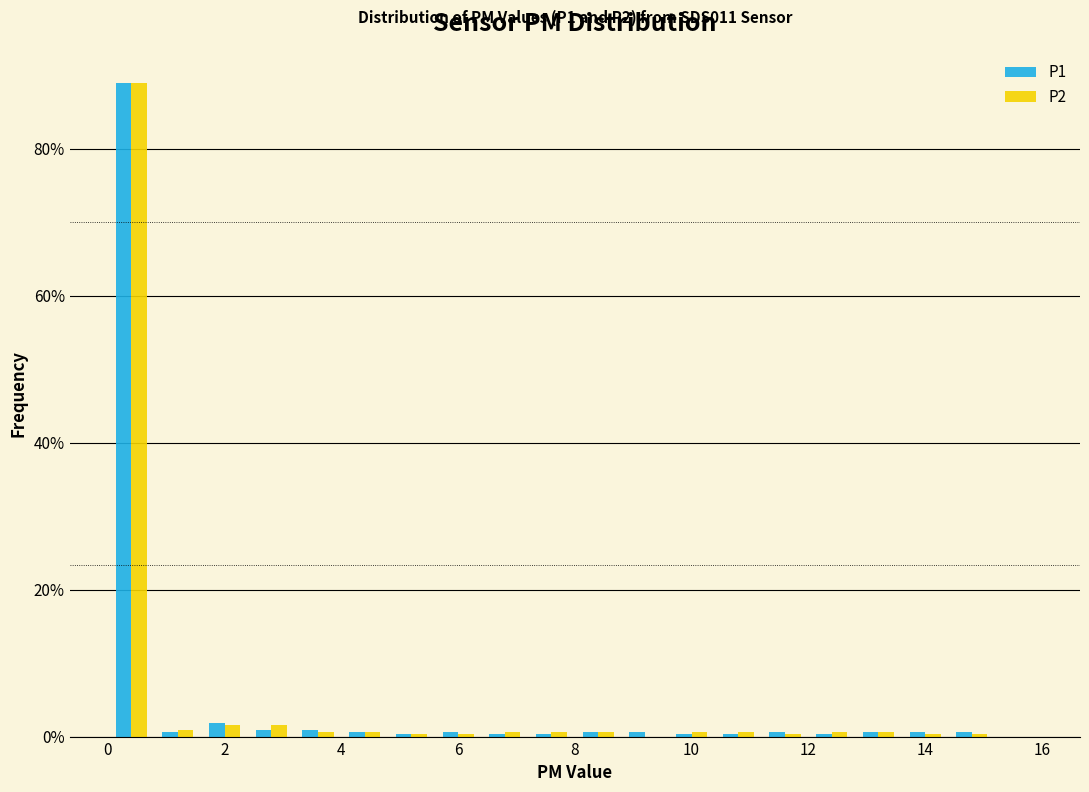

In the P1 series, which range on the x-axis has the tallest bar?

0.0 to 0.8